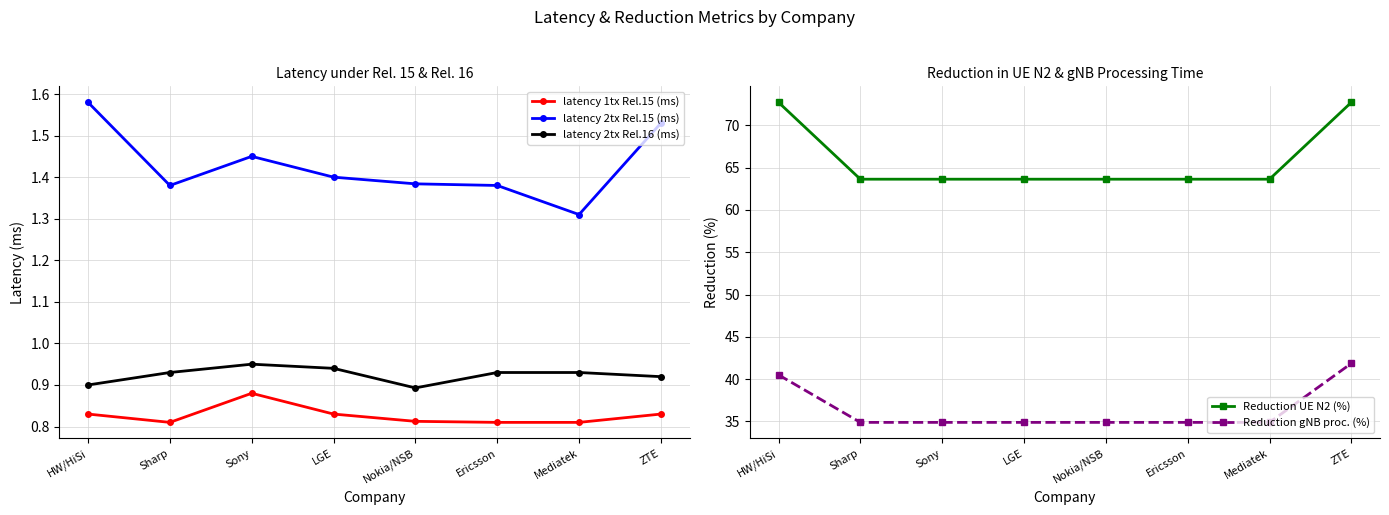

True or false: Reduction gNB proc. (%) has more than 0 interior local peaks.

False